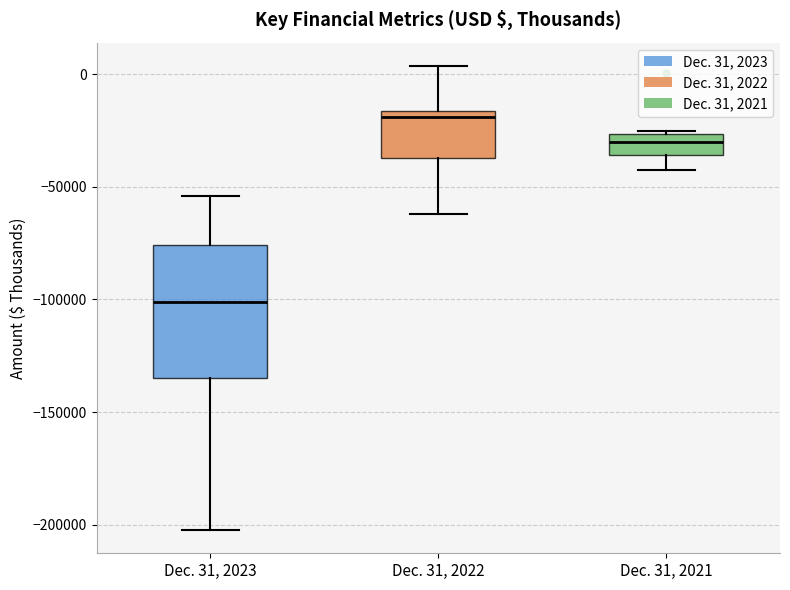

Comparing the boxes themselves (not the whiskers), which one is the tallest?

Dec. 31, 2023